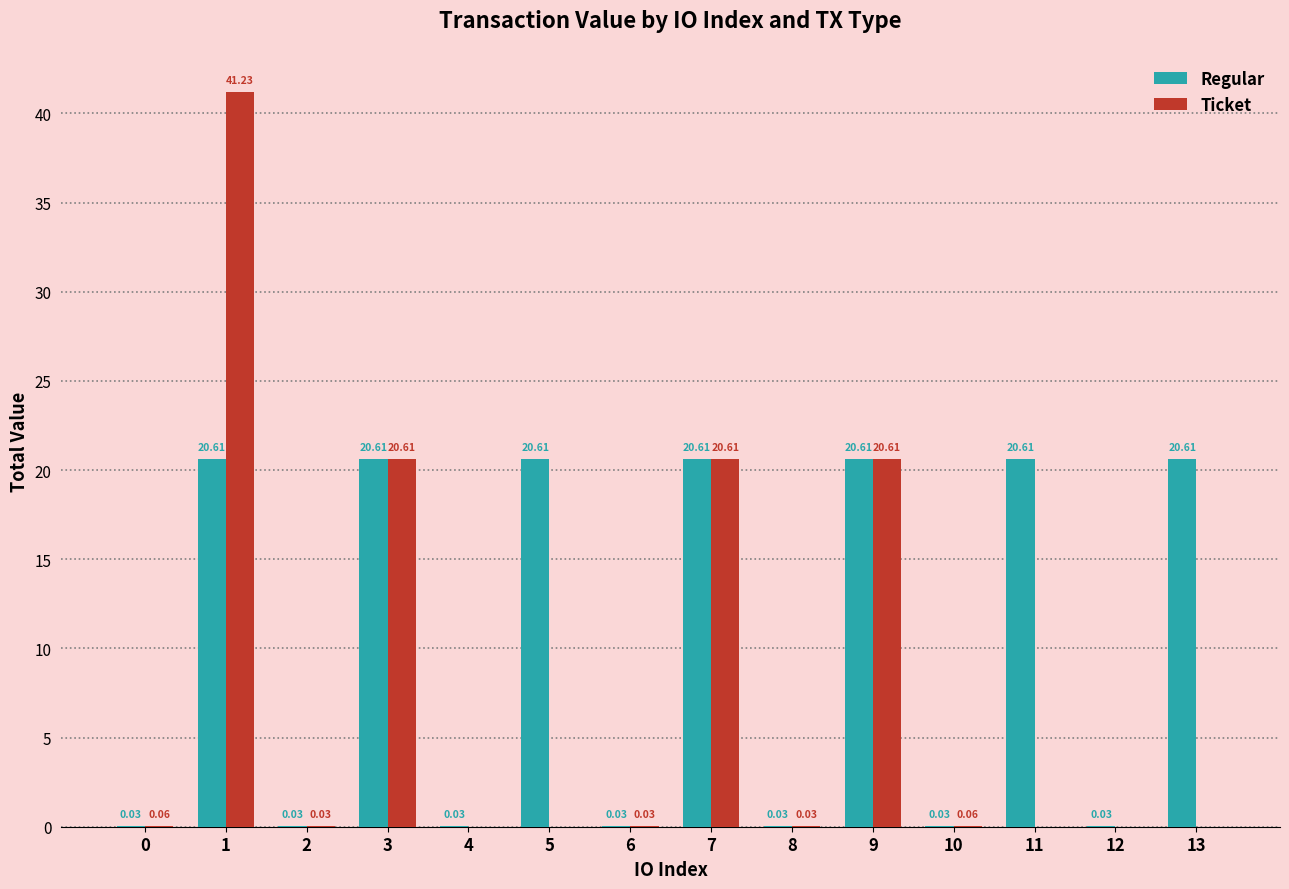

Which series changed the most between 5 and 7?

Ticket